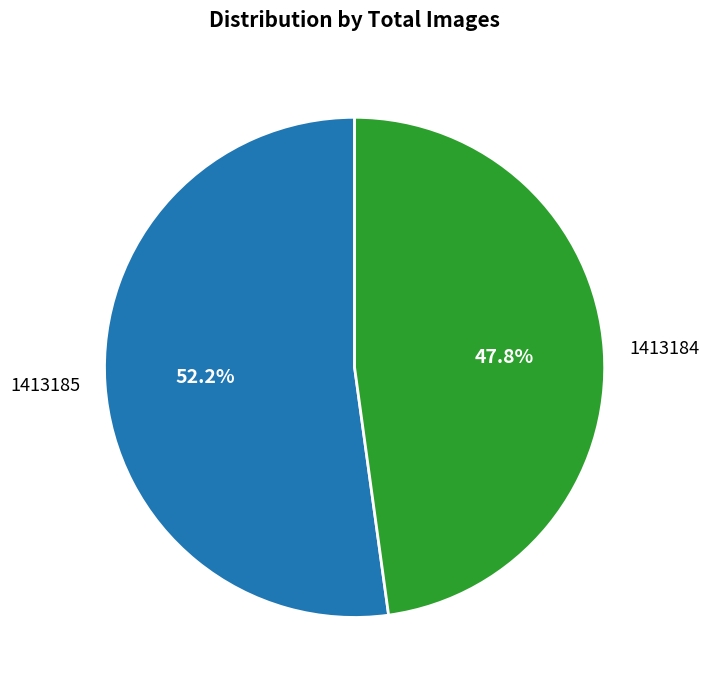

The 1413184 slice represents 53% of the pie. True or false?

False